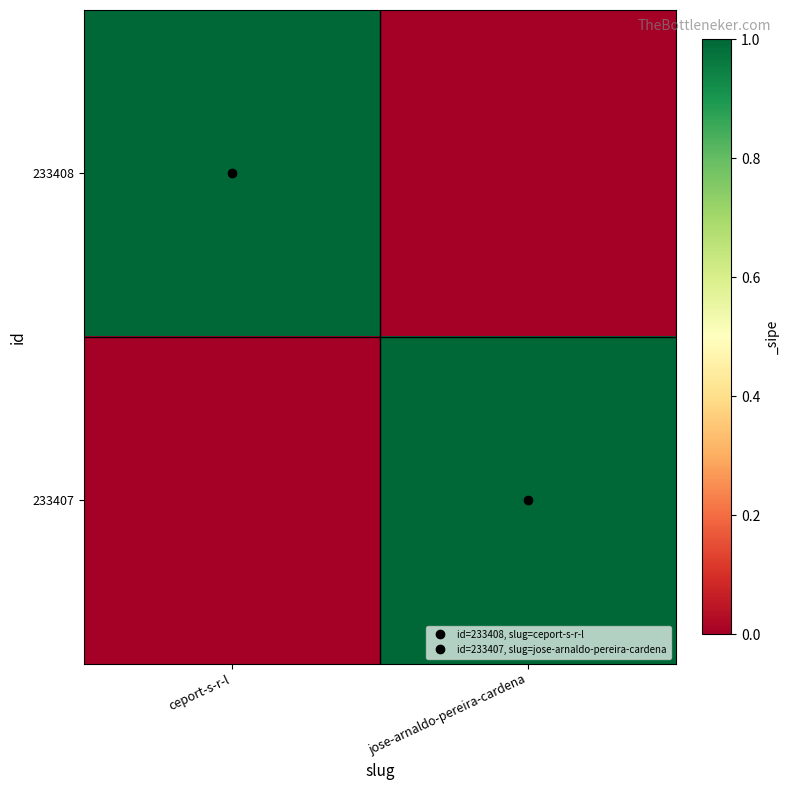

At which category is the sum across all series the highest?

ceport-s-r-l